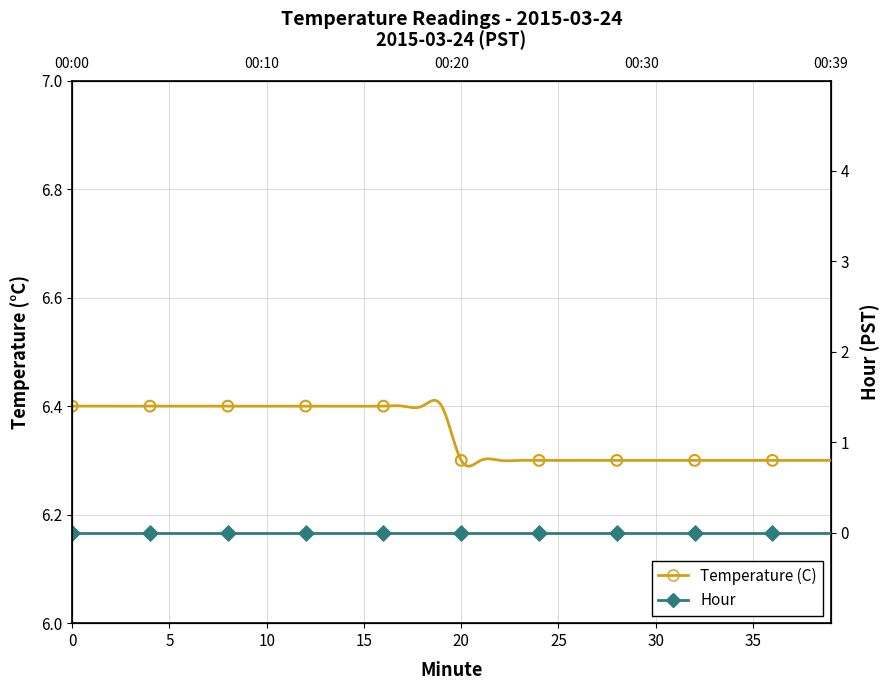

What is the total value across all series at 10?

6.4